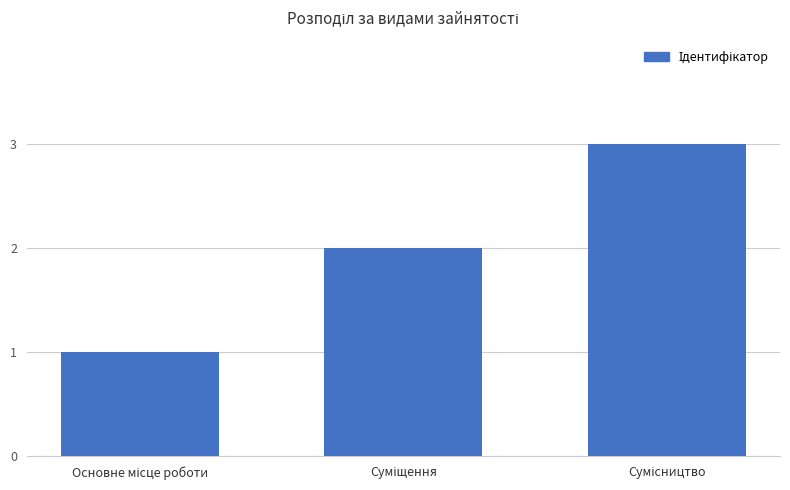

How many series are shown in this chart?

1